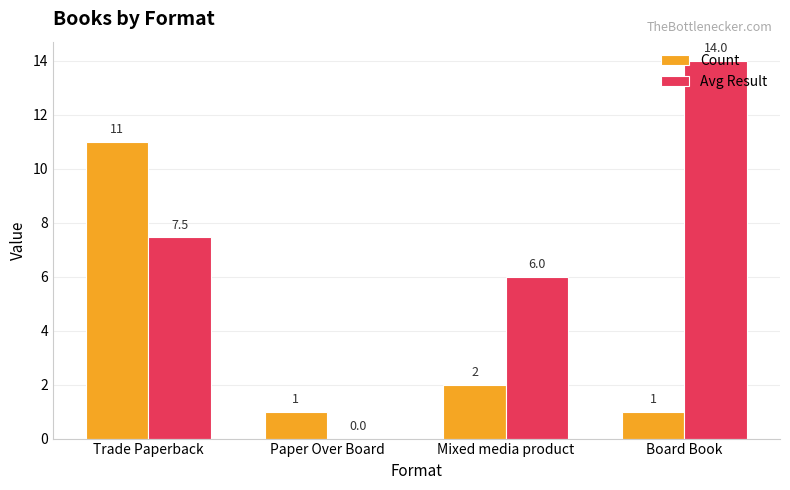

What is the spread (max minus min) of values at Mixed media product?

4.0